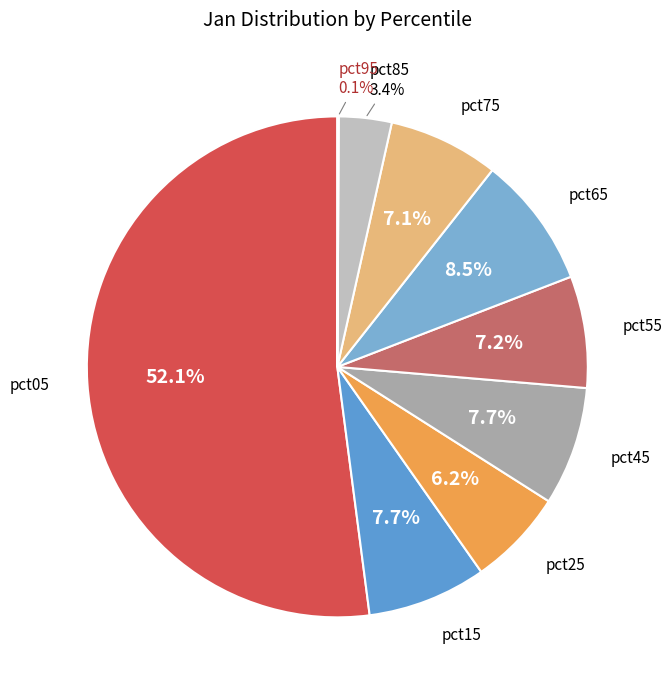

To the nearest percent, what is the average slice percentage?

11%